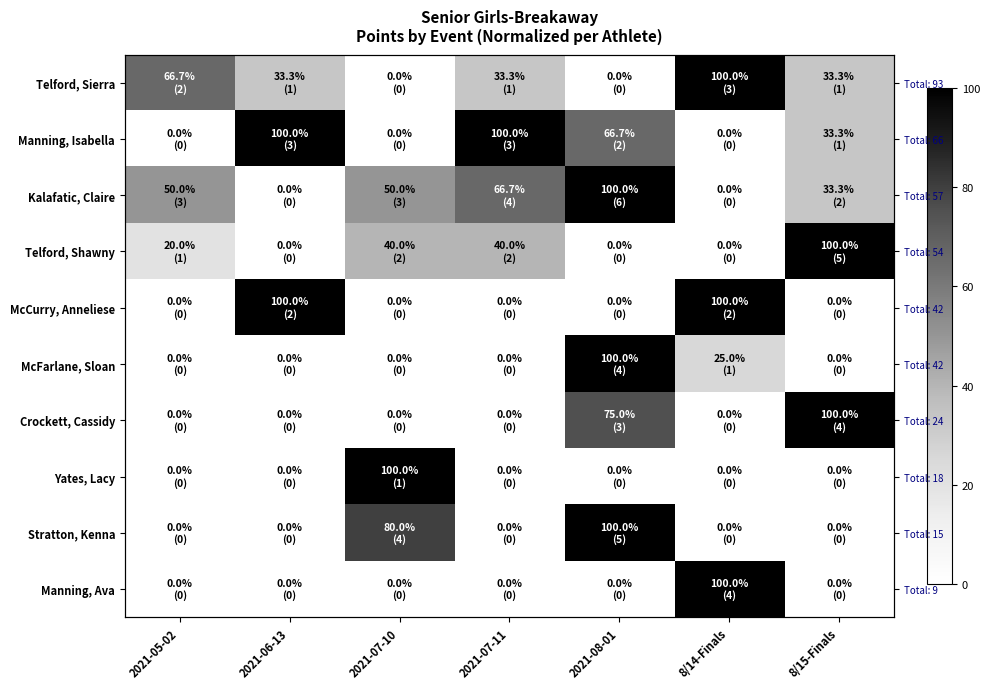

How many values in Telford, Shawny are above zero?

4